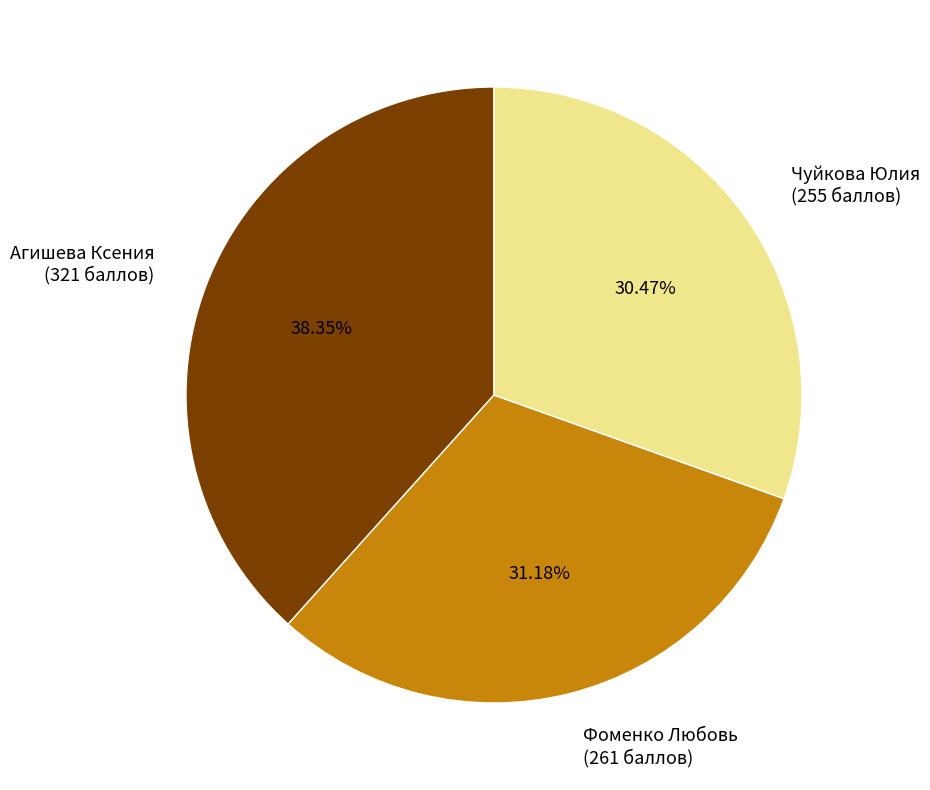

To the nearest percent, what is the average slice percentage?

33%